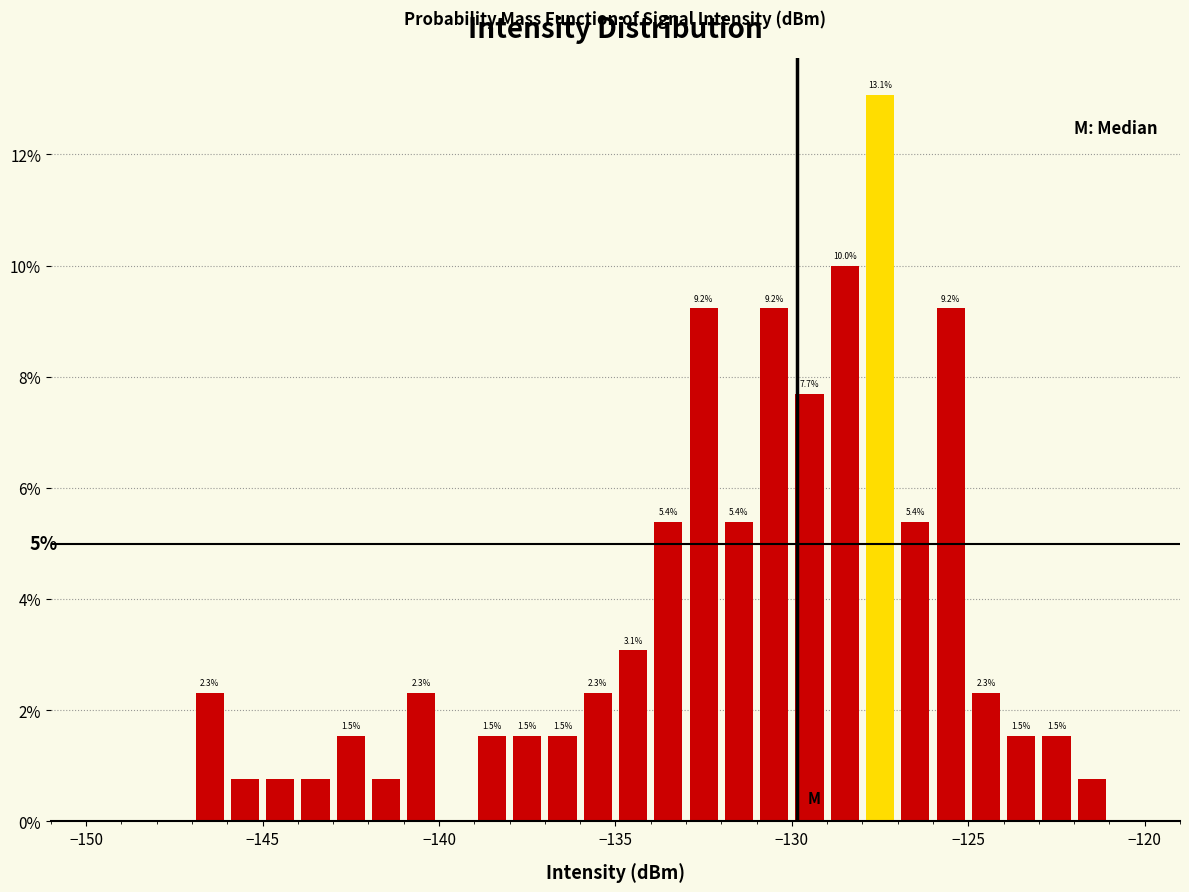

Around what value on the x-axis is the tallest bar? Give the approximate position of its centre, as read against the axis.

-127.5